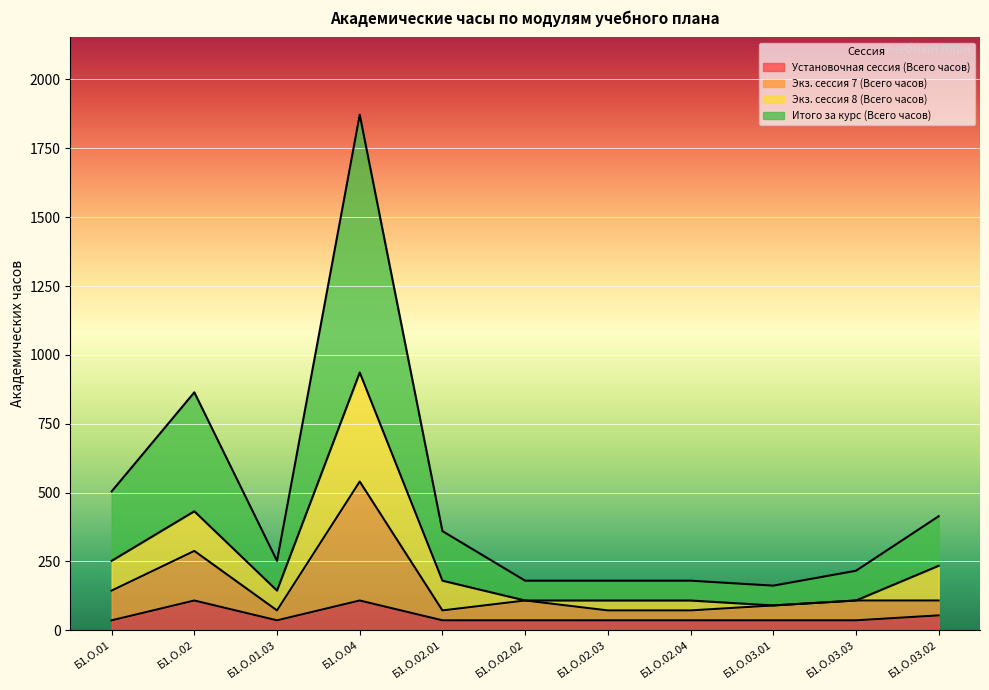

In Итого за курс (Всего часов), how many points are lower than both neighbors (excluding endpoints)?

2